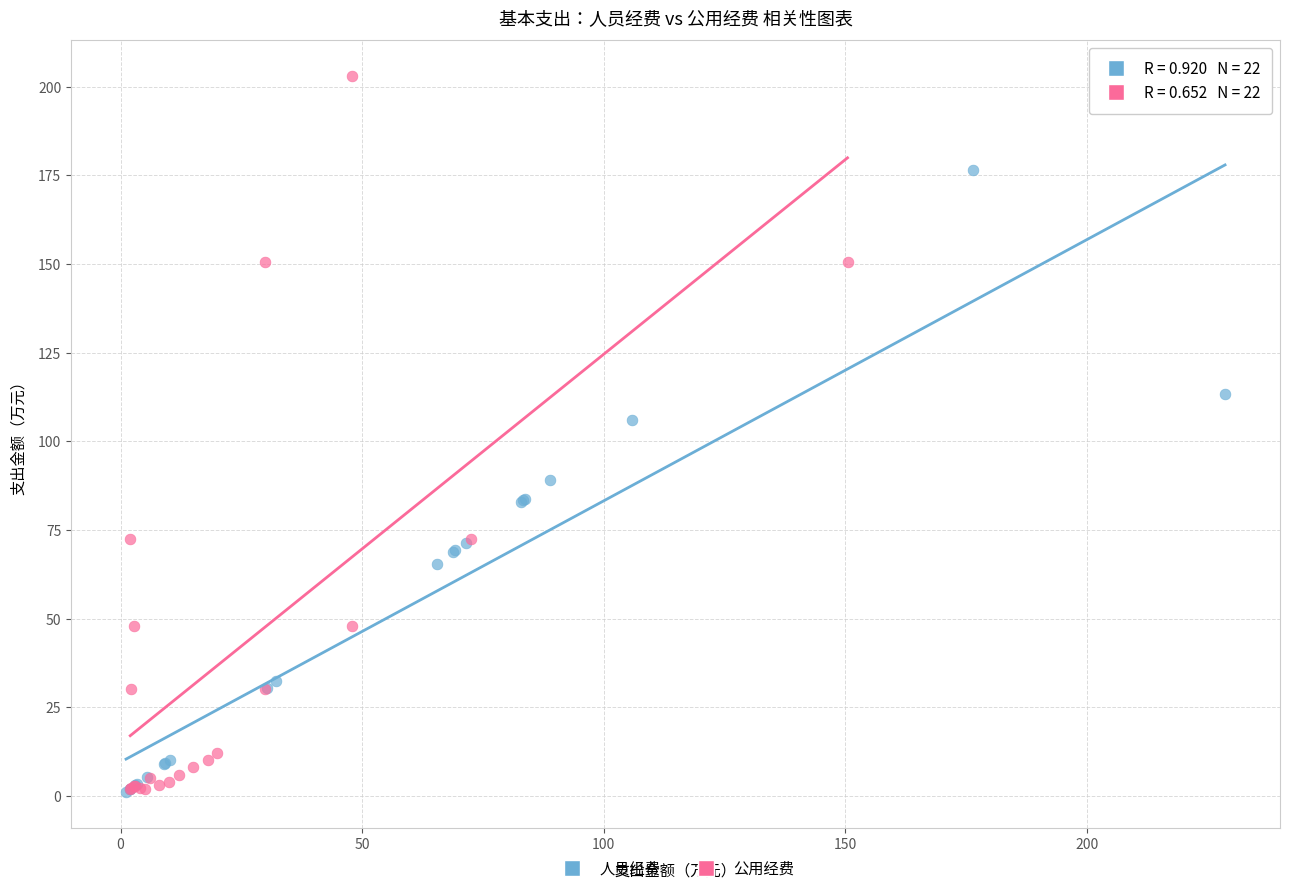

Which series reaches the maximum Y coordinate?

公用经费